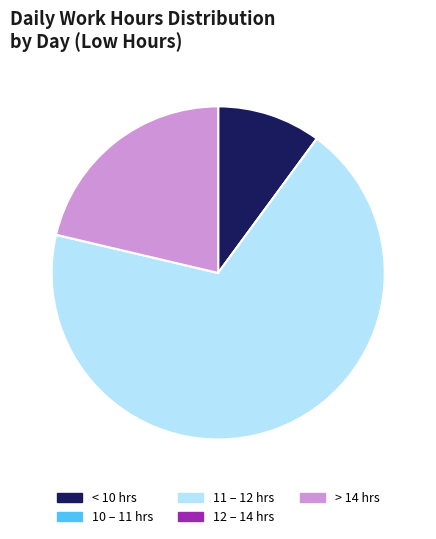

True or false: < 10 hrs accounts for 1% of the total.

False